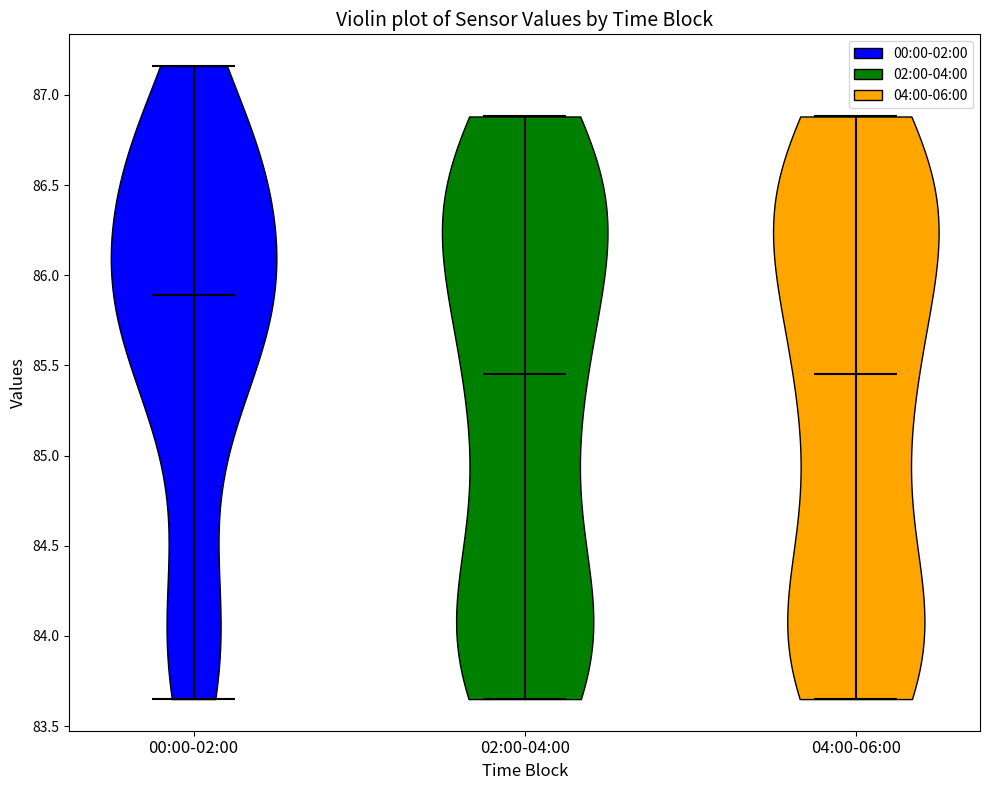

Reading left to right, read every violin against the y-axis: where its median line is, and the lowest and highest points it reaches. The values are not printed on the chart, so give them approximately, as read against the axis.

00:00-02:00: median line 85.90, lowest point 83.65, highest point 87.15
02:00-04:00: median line 85.45, lowest point 83.65, highest point 86.90
04:00-06:00: median line 85.45, lowest point 83.65, highest point 86.90